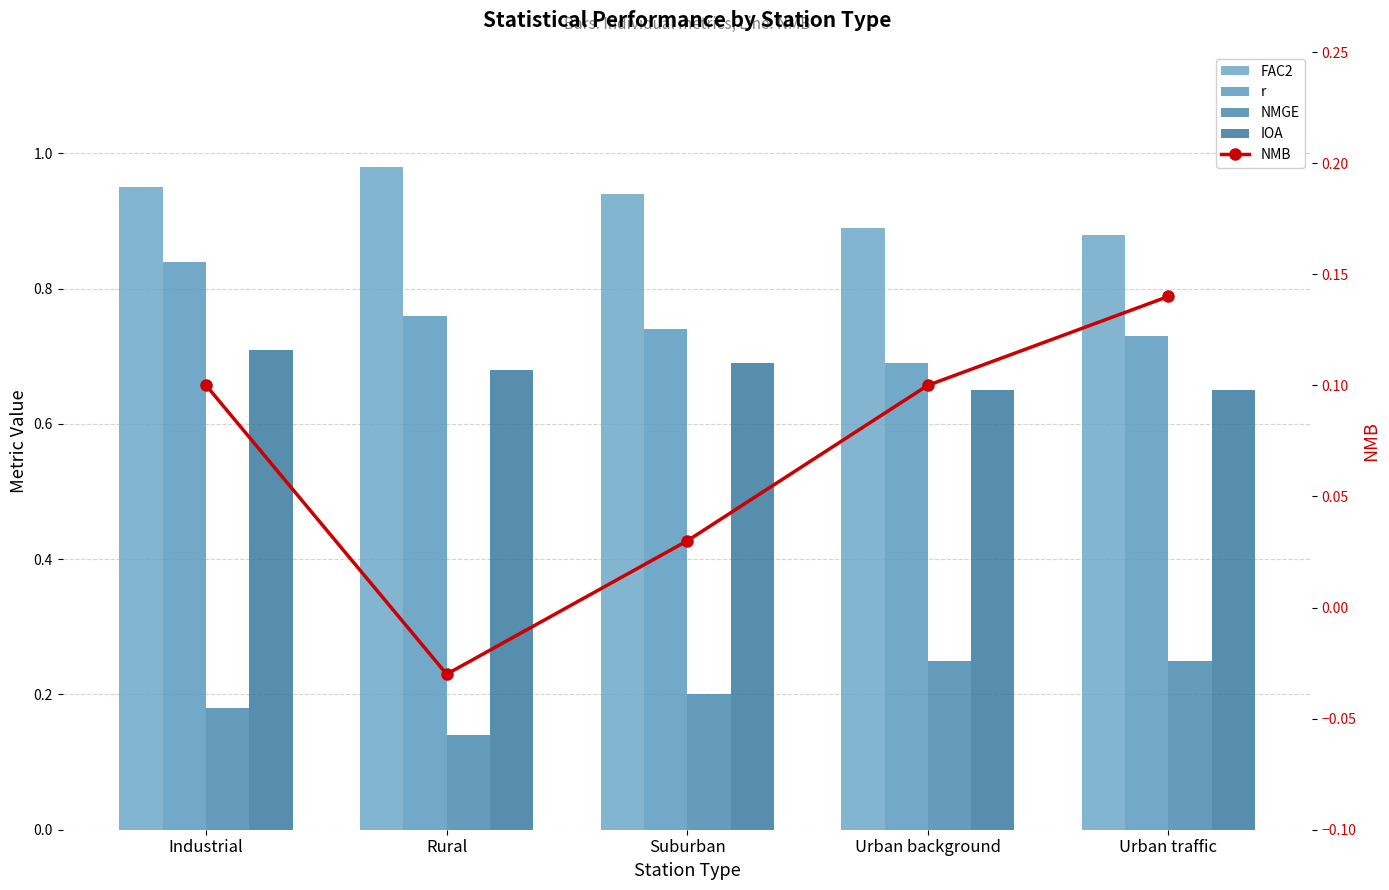

The value of FAC2 at Urban background is 0.4. True or false?

False